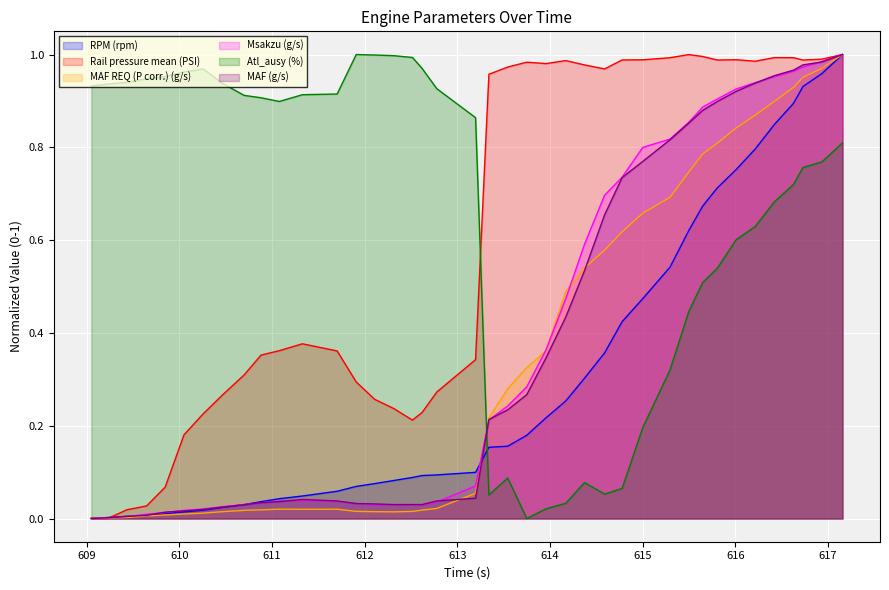

Reading left to right, transcribe all the data shown in this chart.

RPM (rpm): 0.0	0.0	0.0	0.0	0.0	0.0	0.0	0.0	0.0	0.0	0.0	0.0	0.1	0.1	0.1	0.1	0.1	0.1	0.1	0.1	0.2	0.2	0.2	0.2	0.3	0.3	0.4	0.4	0.5	0.5	0.6	0.7	0.7	0.8	0.8	0.8	0.9	0.9	1.0	1.0
Rail pressure mean (PSI): 0.0	0.0	0.0	0.0	0.1	0.2	0.2	0.3	0.3	0.4	0.4	0.4	0.4	0.3	0.3	0.2	0.2	0.2	0.3	0.3	1.0	1.0	1.0	1.0	1.0	1.0	1.0	1.0	1.0	1.0	1.0	1.0	1.0	1.0	1.0	1.0	1.0	1.0	1.0	1.0
MAF REQ (P corr.) (g/s): 0.0	0.0	0.0	0.0	0.0	0.0	0.0	0.0	0.0	0.0	0.0	0.0	0.0	0.0	0.0	0.0	0.0	0.0	0.0	0.1	0.2	0.3	0.3	0.4	0.5	0.5	0.6	0.6	0.7	0.7	0.7	0.8	0.8	0.8	0.9	0.9	0.9	1.0	1.0	1.0
Msakzu (g/s): 0.0	0.0	0.0	0.0	0.0	0.0	0.0	0.0	0.0	0.0	0.0	0.0	0.0	0.0	0.0	0.0	0.0	0.0	0.0	0.1	0.2	0.2	0.3	0.4	0.5	0.6	0.7	0.7	0.8	0.8	0.9	0.9	0.9	0.9	0.9	1.0	1.0	1.0	1.0	1.0
Atl_ausy (%): 0.9	0.9	0.9	0.9	1.0	1.0	1.0	0.9	0.9	0.9	0.9	0.9	0.9	1.0	1.0	1.0	1.0	1.0	0.9	0.9	0.1	0.1	0.0	0.0	0.0	0.1	0.1	0.1	0.2	0.3	0.4	0.5	0.5	0.6	0.6	0.7	0.7	0.8	0.8	0.8
MAF (g/s): 0.0	0.0	0.0	0.0	0.0	0.0	0.0	0.0	0.0	0.0	0.0	0.0	0.0	0.0	0.0	0.0	0.0	0.0	0.0	0.0	0.2	0.2	0.3	0.3	0.4	0.5	0.7	0.7	0.8	0.8	0.9	0.9	0.9	0.9	0.9	1.0	1.0	1.0	1.0	1.0